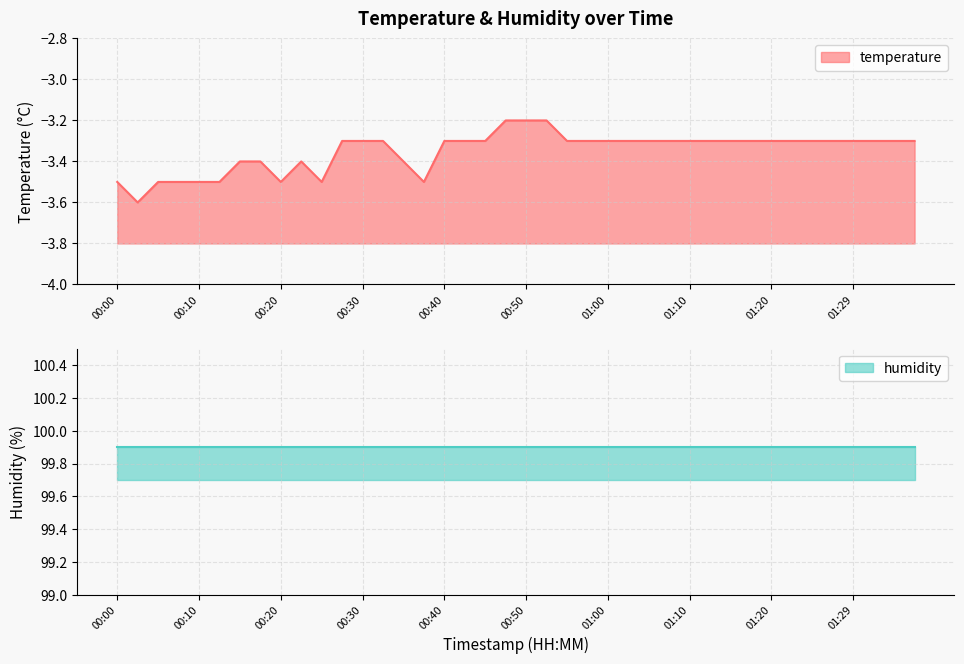

Is it true that the value at 01:27 is -1.5?

False